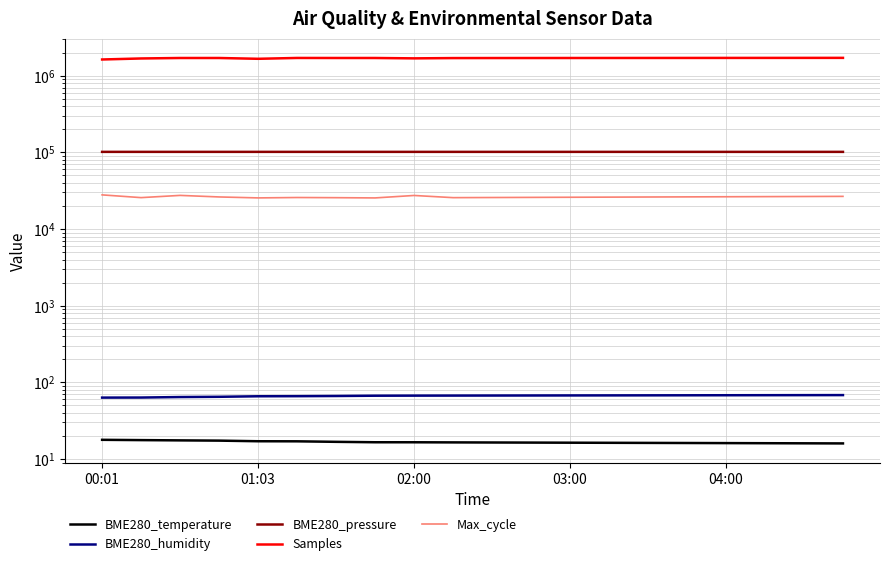

At which category does the chart reach its minimum across all series?

19